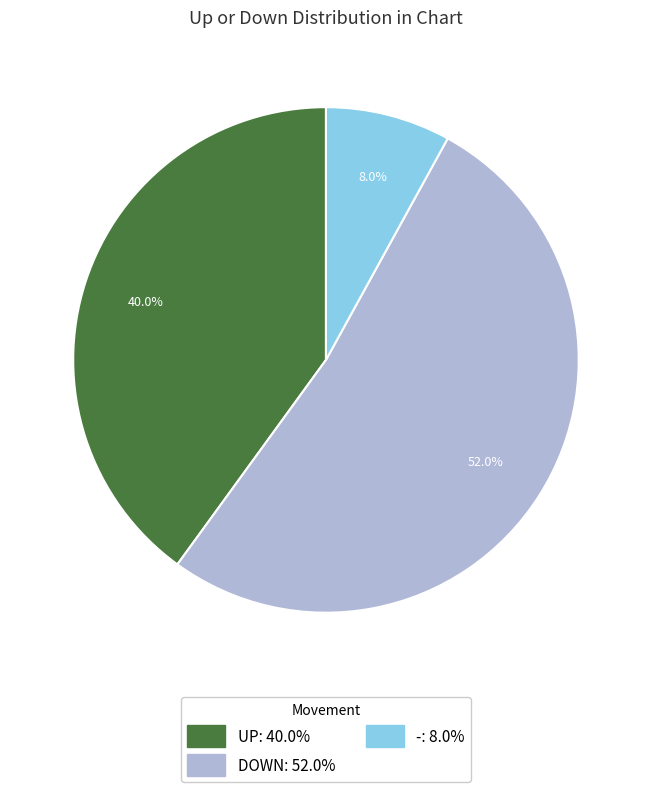

Is there any slice that represents more than half of the pie?

Yes